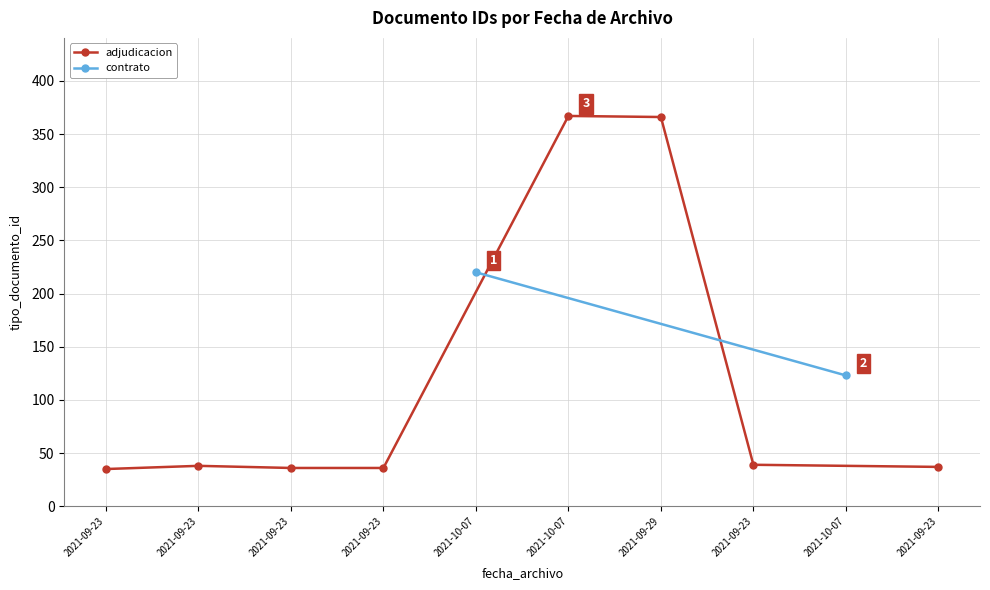

Count the number of values greater than 39.

4